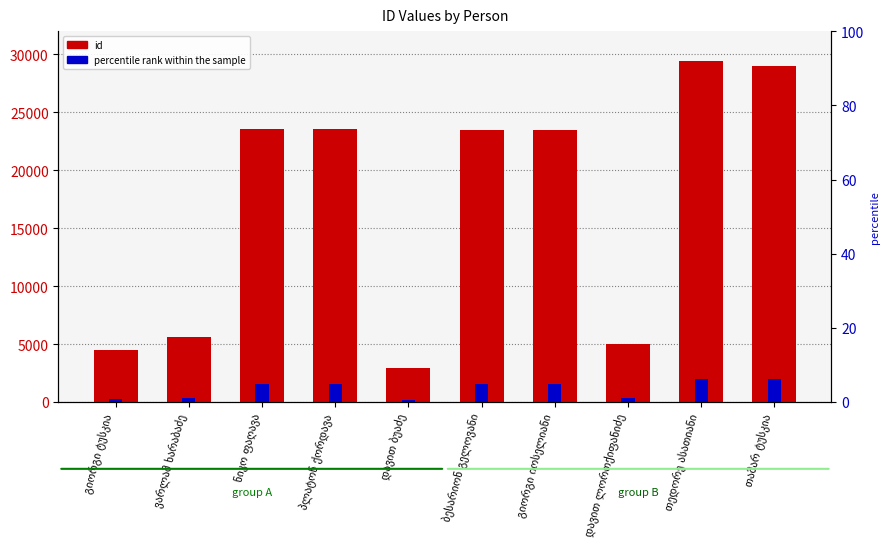

What is the greatest value displayed?

29394.0